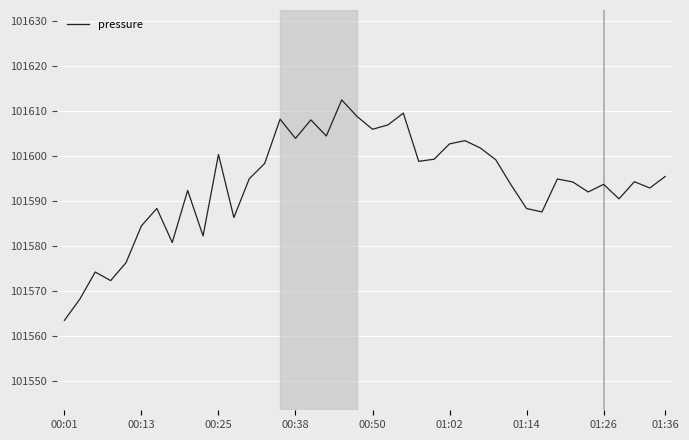

What is the greatest value displayed?

101612.5